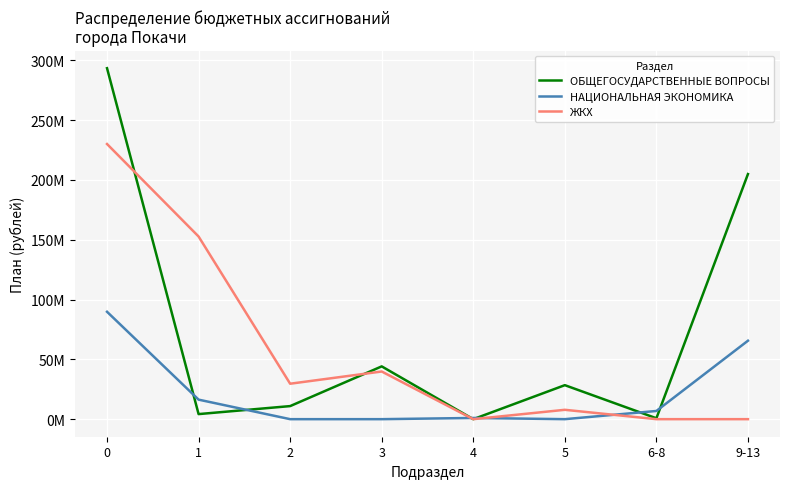

What is the spread (max minus min) of values at 9-13?

204945313.8